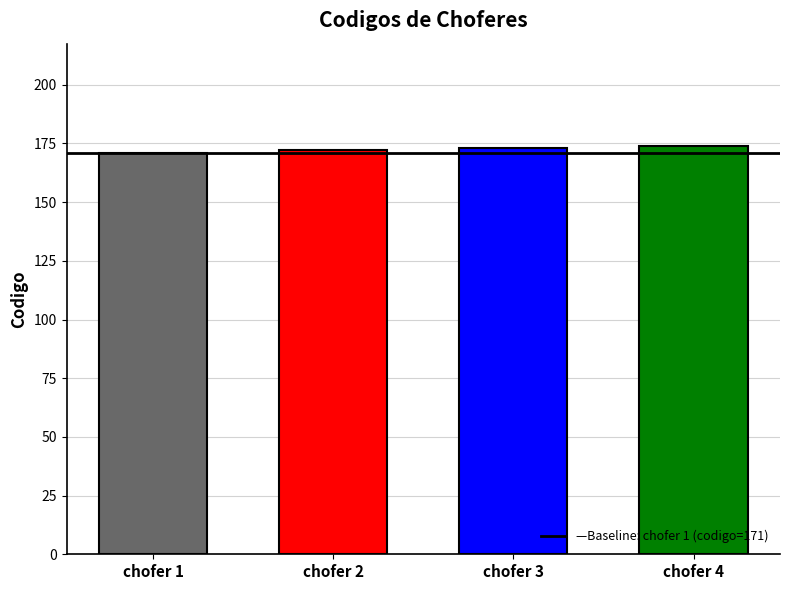

Is it true that the value at chofer 4 is 121?

False